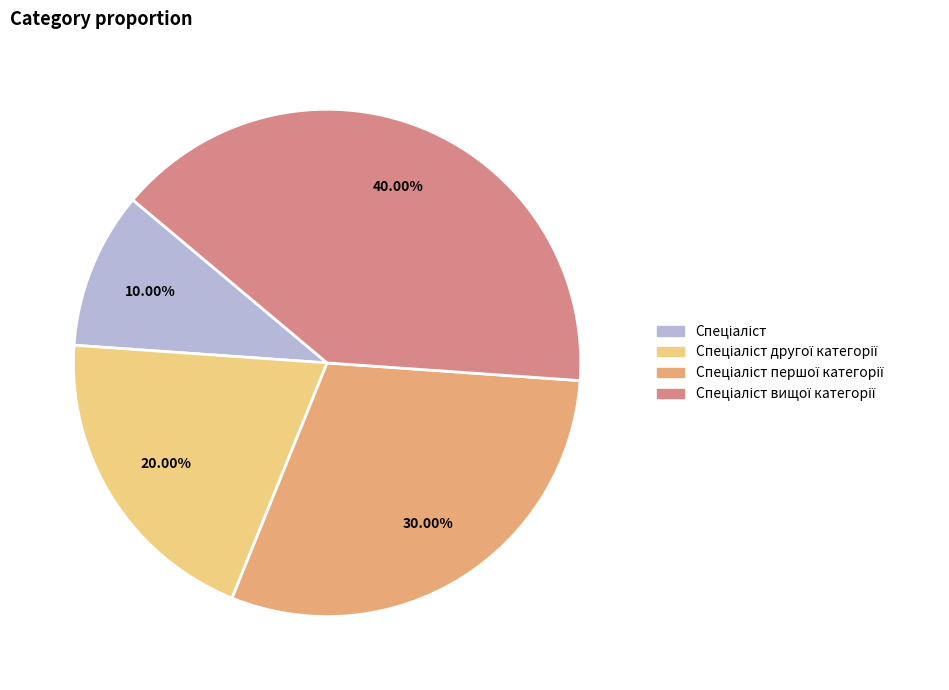

The Спеціаліст вищої категорії slice represents 32% of the pie. True or false?

False